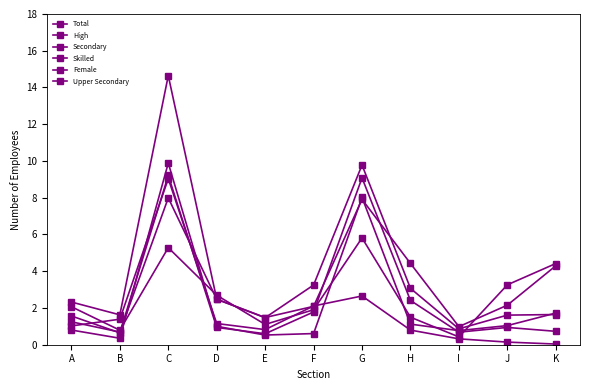

What is the difference between the maximum and minimum values in the High series?

5.4